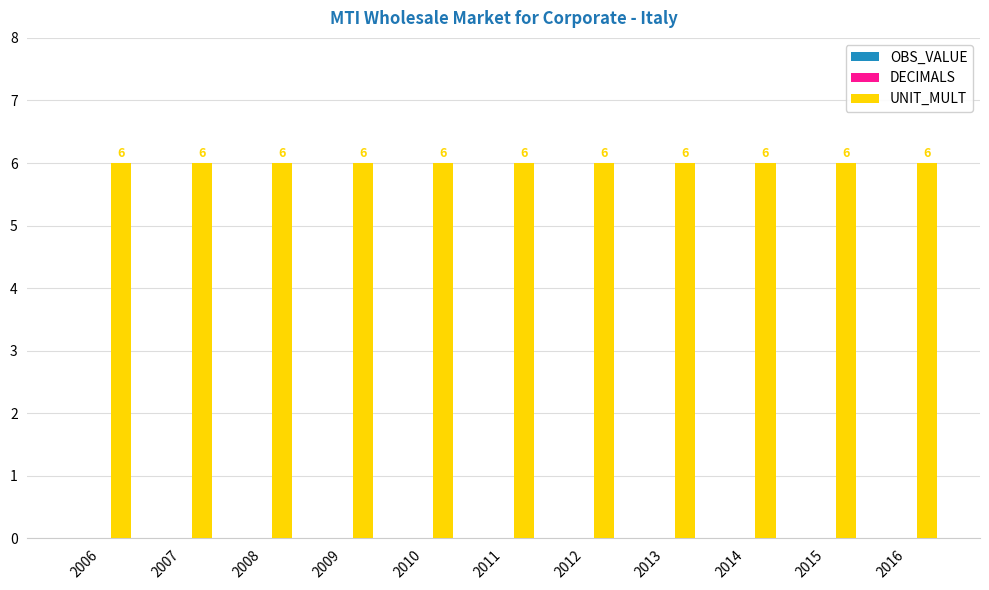

How many bars are there in total?

33